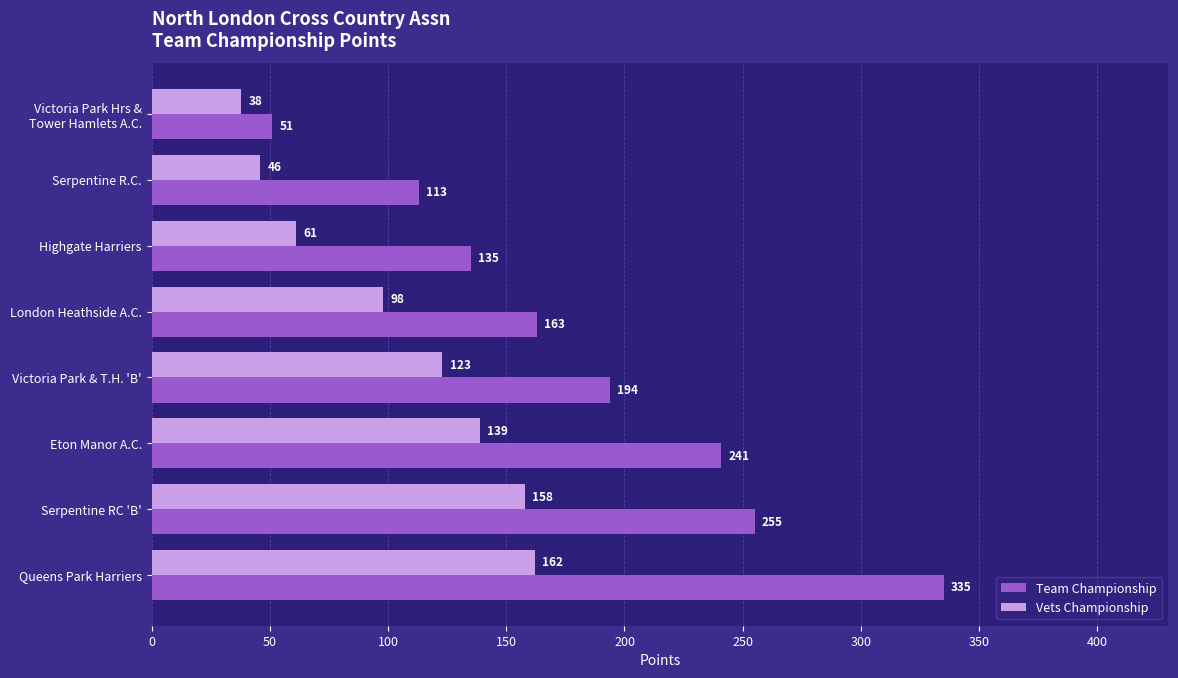

Rank the series by their average value, from highest to lowest.

Team Championship, Vets Championship